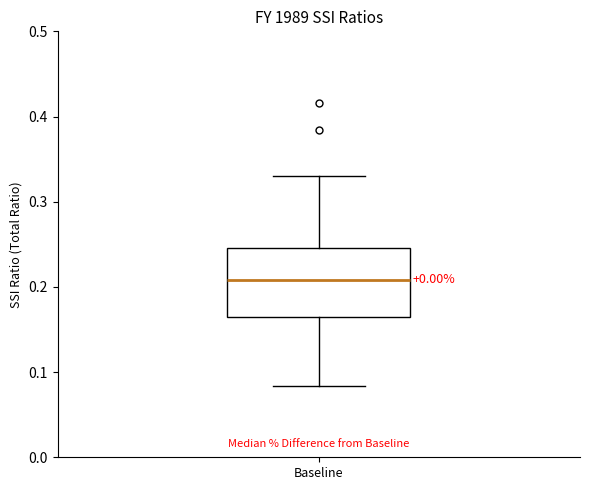

Where is the upper edge of the box for Baseline on the y-axis? The values are not printed on the chart, so give them approximately, as read against the axis.

0.25